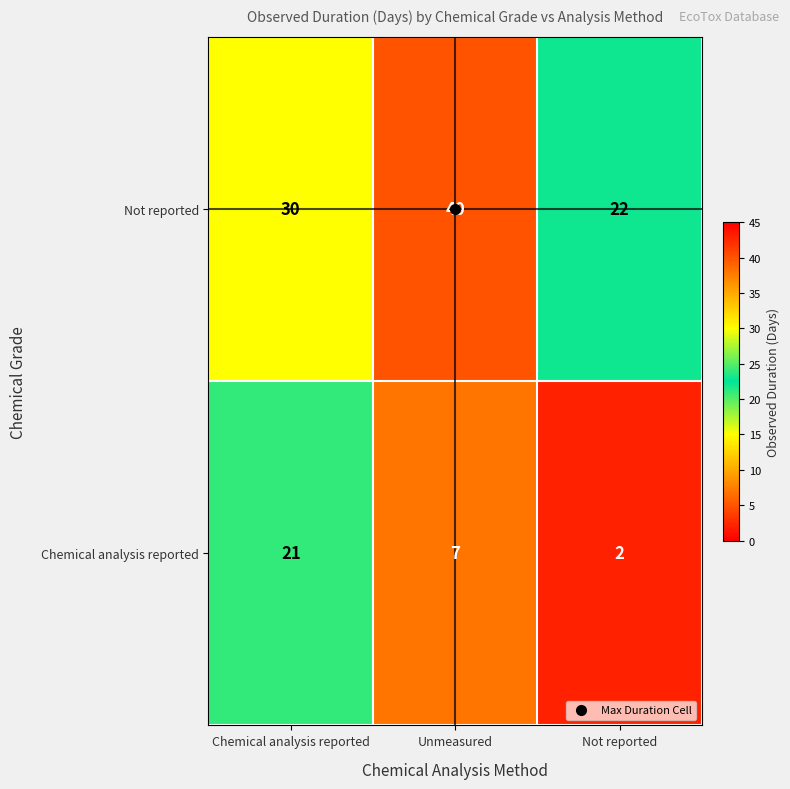

At which label is Chemical analysis reported closest to 11?

Unmeasured